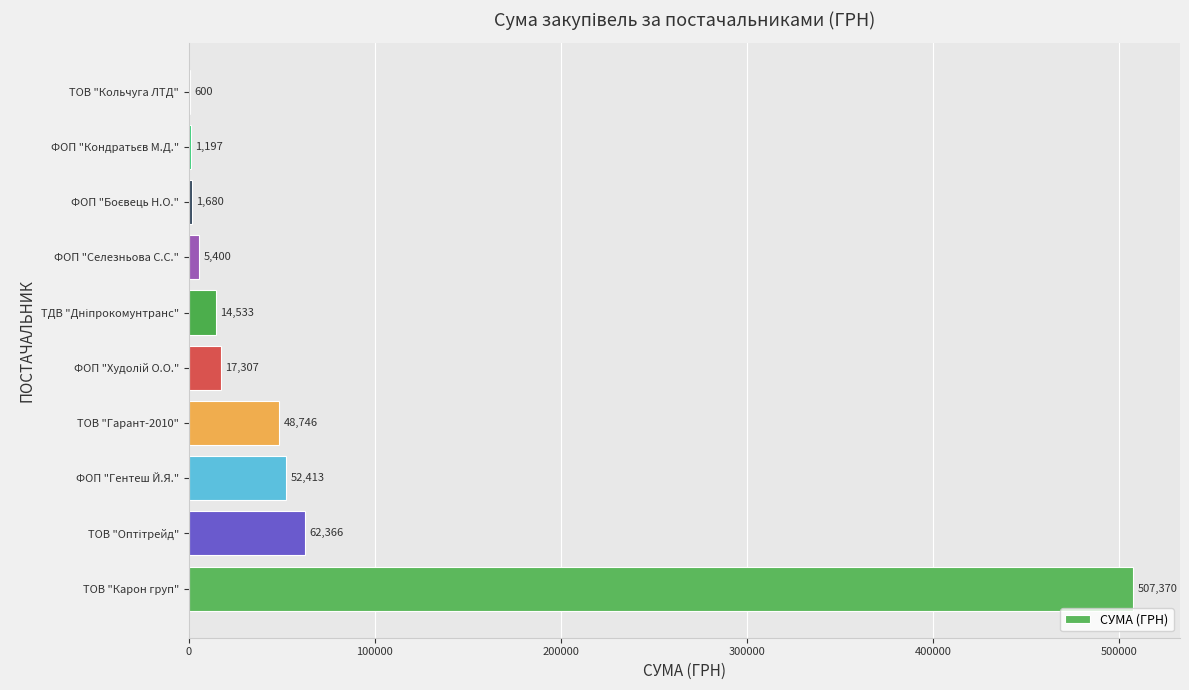

Is it true that the value at ТОВ "Гарант-2010" is 69704.7?

False